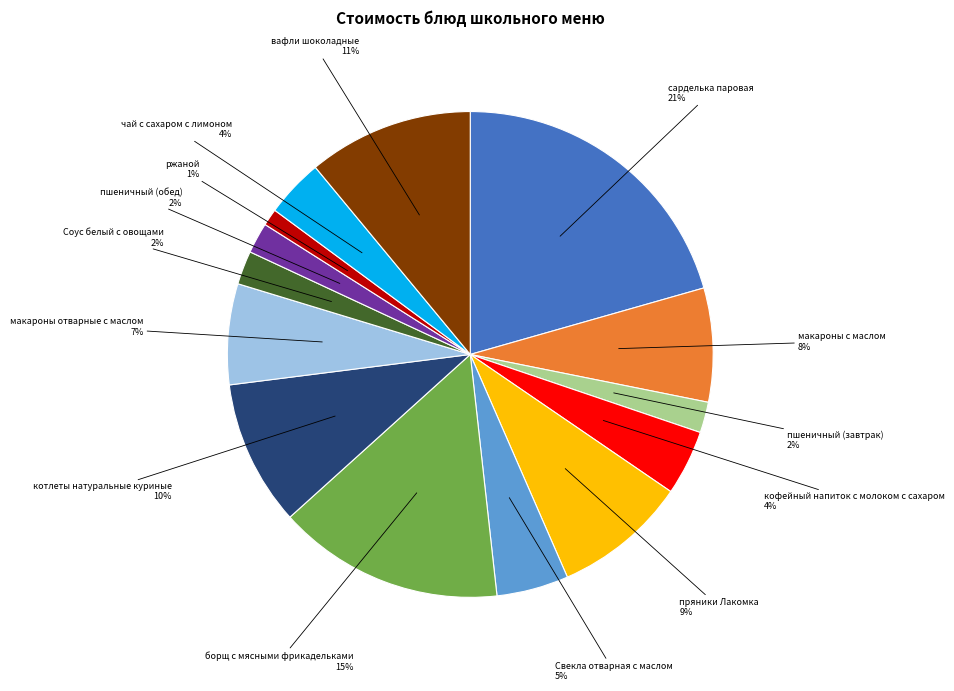

To the nearest percent, what percentage of the pie is борщ с мясными фрикадельками?

15%